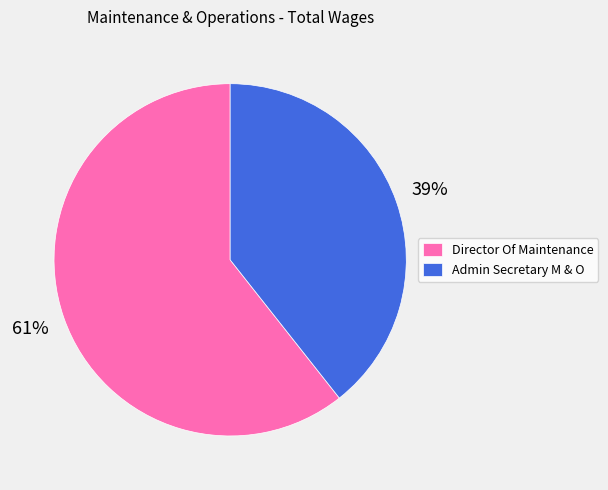

Rank the categories by value from lowest to highest.

Admin Secretary M & O, Director Of Maintenance